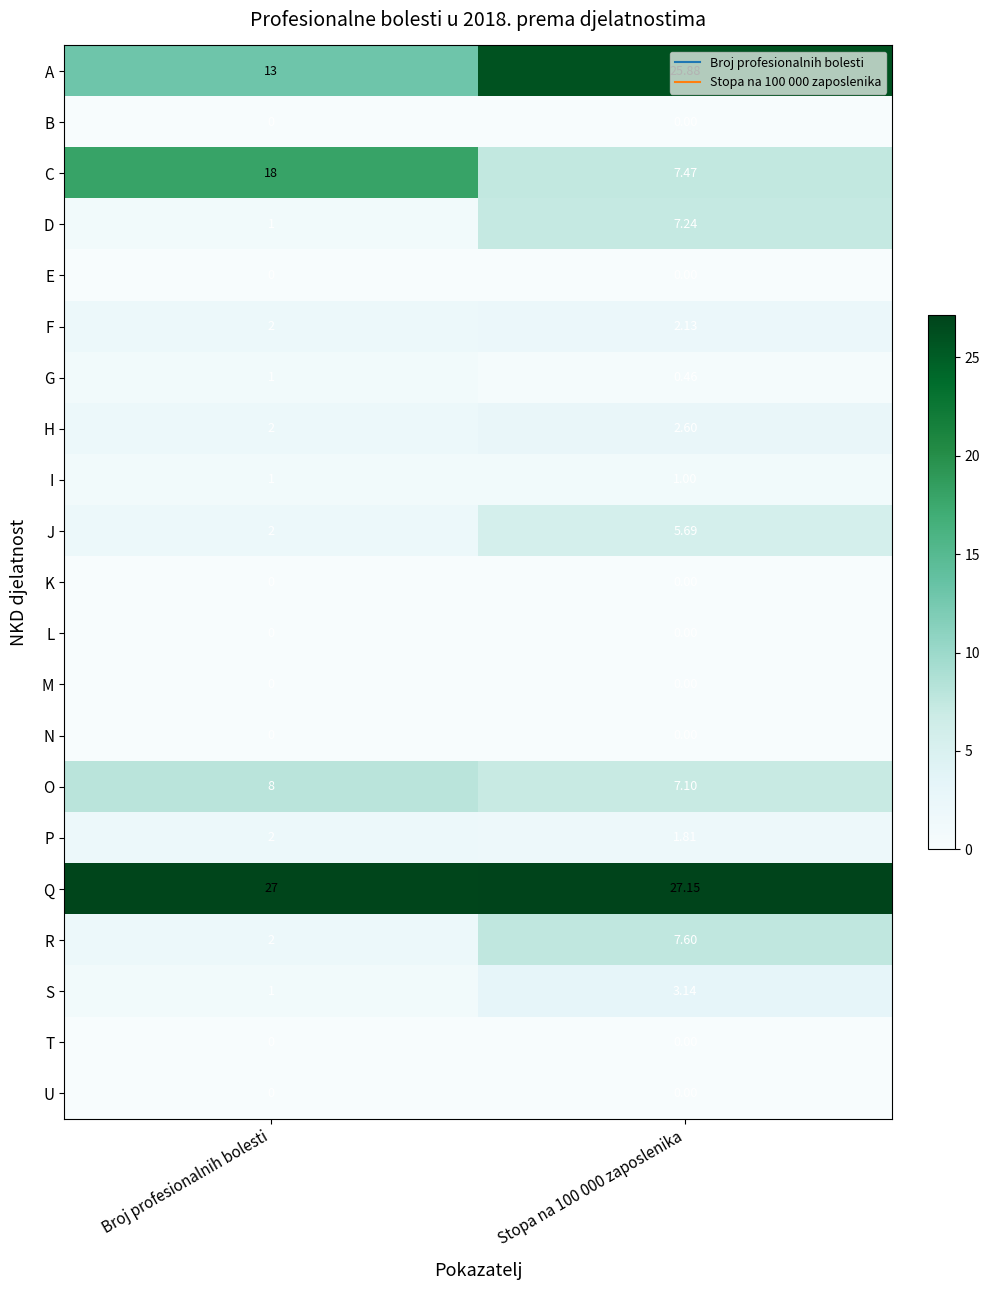

Which series has the widest spread of values?

A